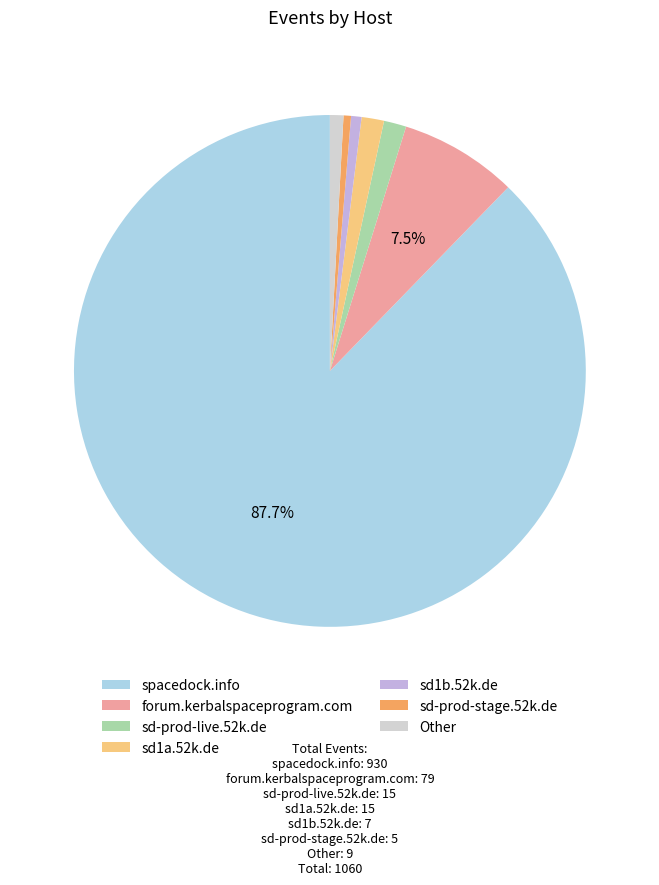

To the nearest percent, what is the average slice percentage?

14%